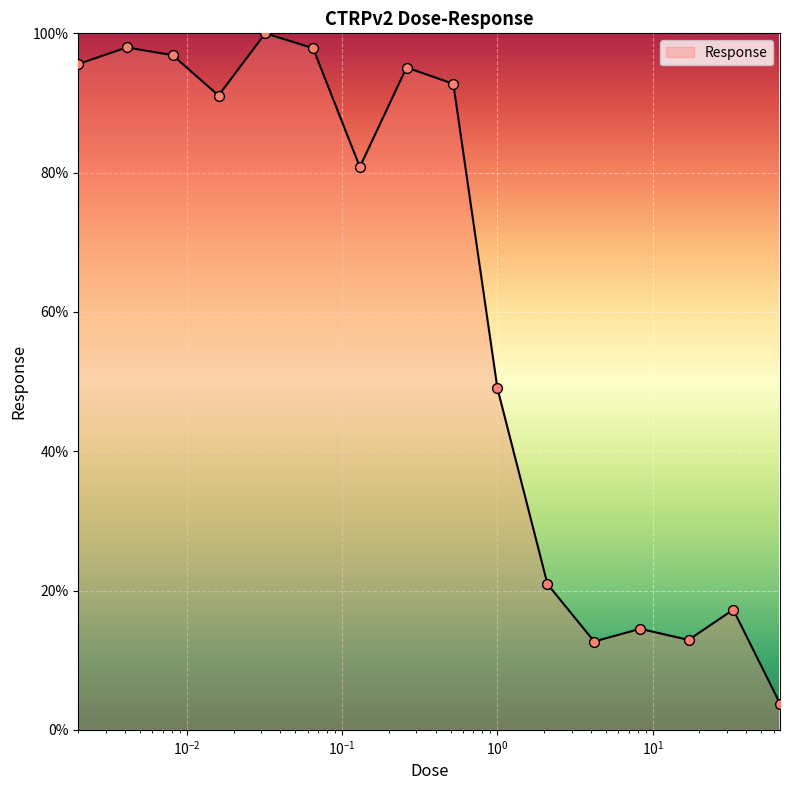

What is the difference between the maximum and minimum values?

96.2